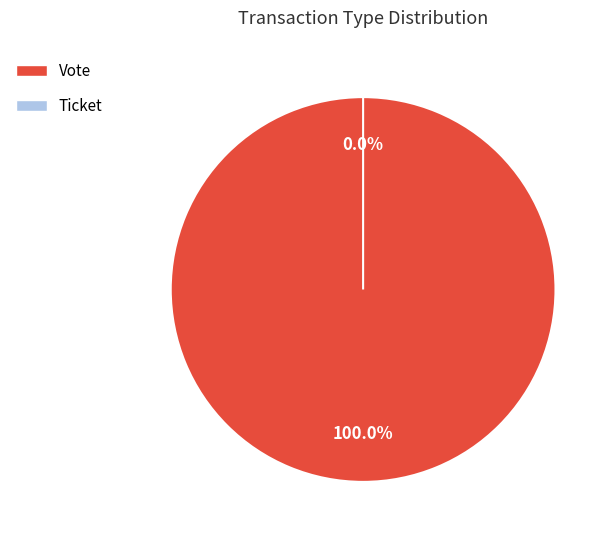

Is there a majority slice in this chart?

Yes